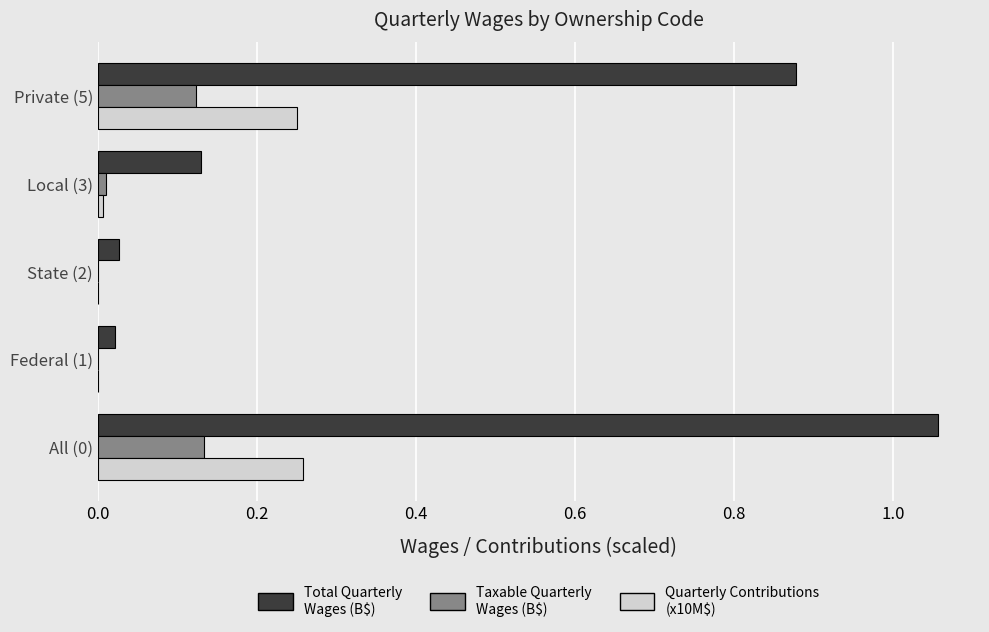

Which series changed the most between All (0) and Local (3)?

Total Quarterly Wages (B$)